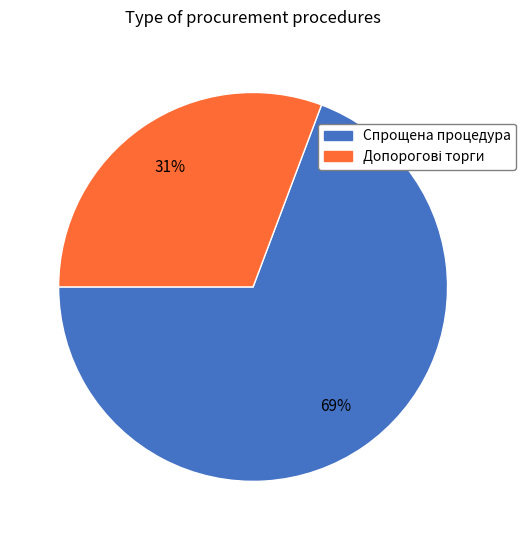

To the nearest percent, what is the average slice percentage?

50%